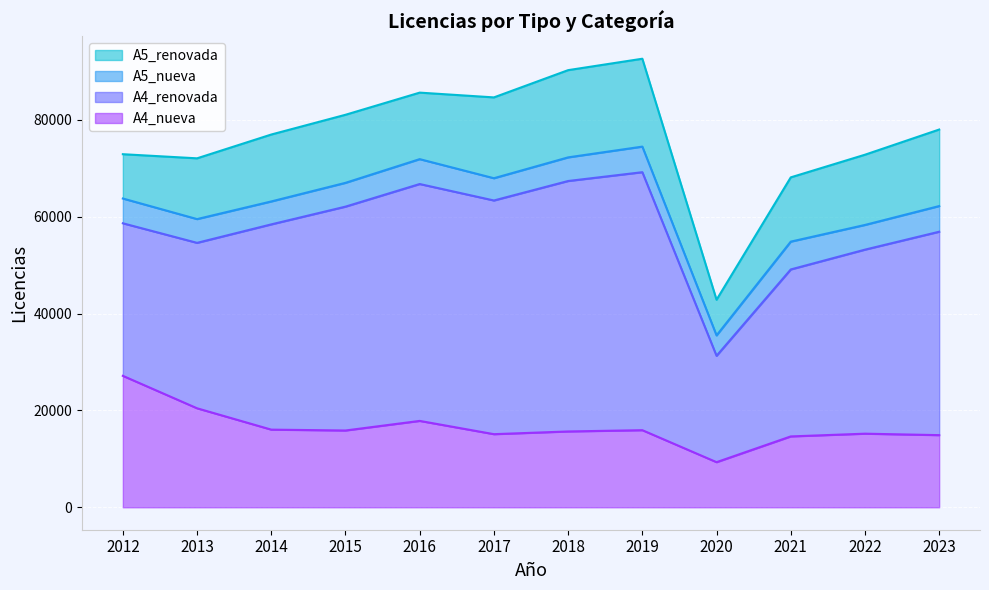

In A5_nueva, how many points are lower than both neighbors (excluding endpoints)?

4